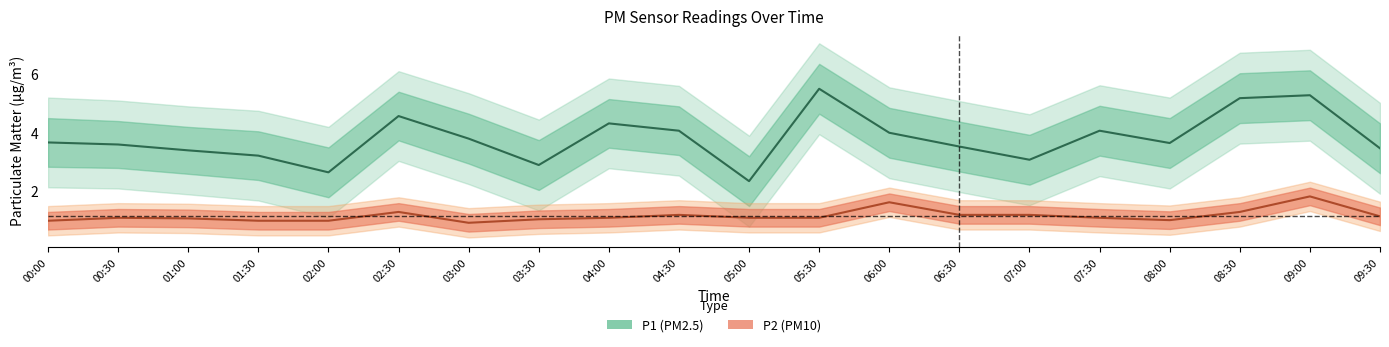

Rank the categories by P1 value from highest to lowest.

05:30, 09:00, 08:30, 02:30, 04:00, 04:30, 07:30, 06:00, 03:00, 00:00, 08:00, 00:30, 06:30, 09:30, 01:00, 01:30, 07:00, 03:30, 02:00, 05:00